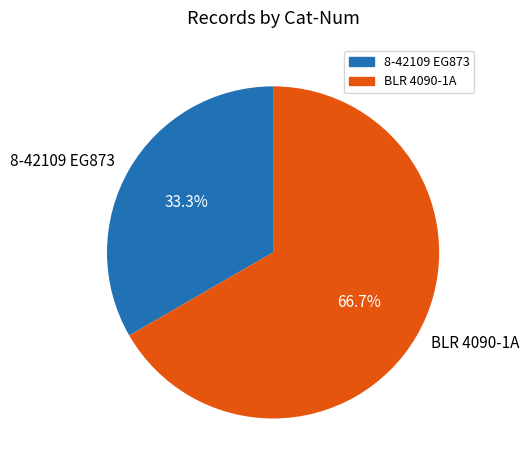

Is it true that BLR 4090-1A is 67% of the pie?

True